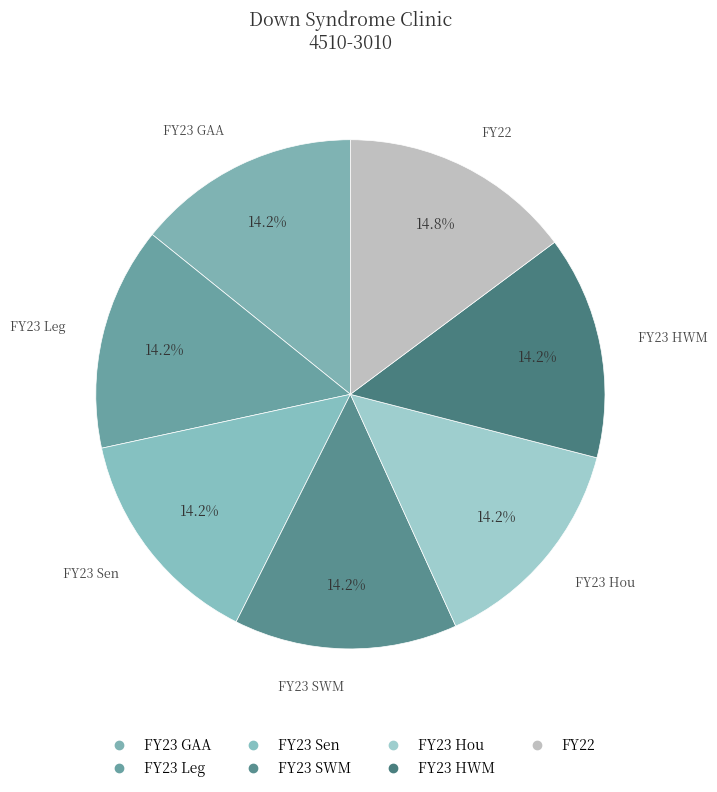

The FY23 HWM slice represents 1% of the pie. True or false?

False